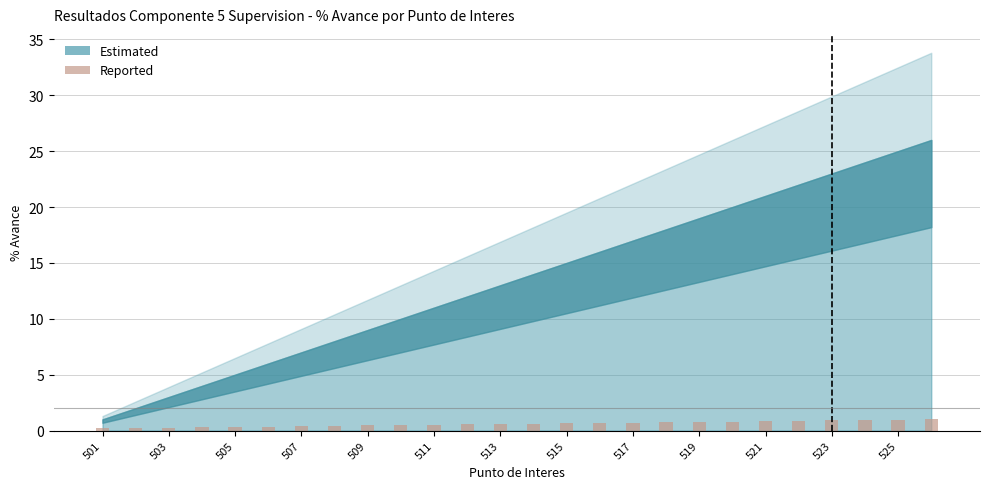

What is the difference between the maximum and minimum values?

0.8